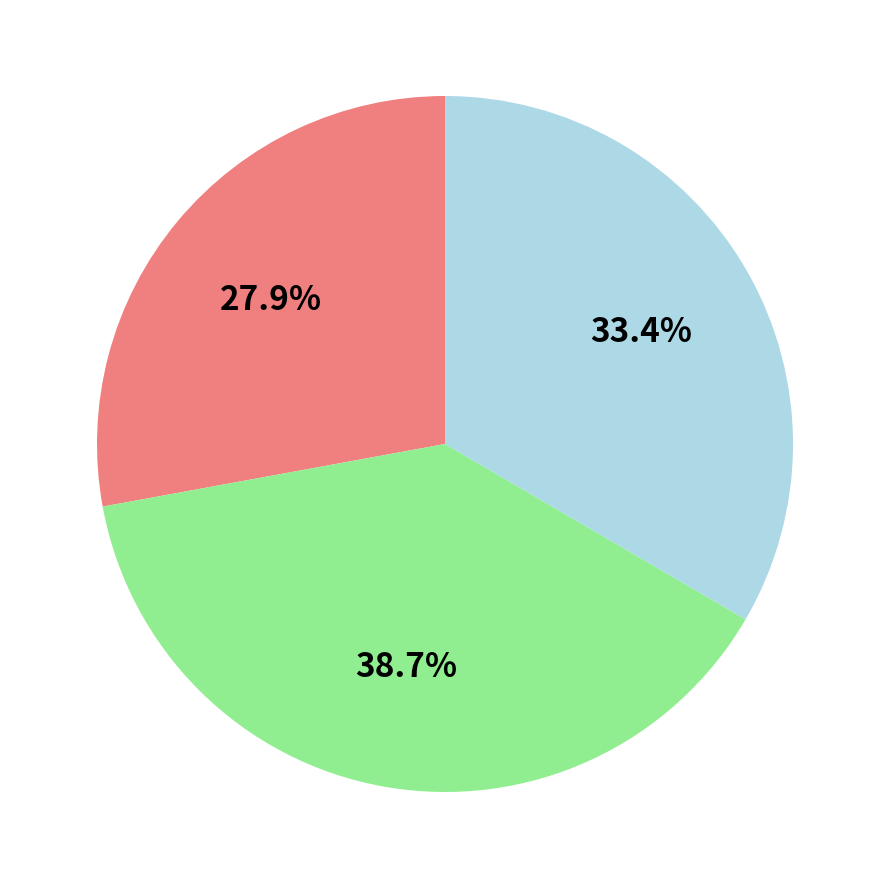

Is there a majority slice in this chart?

No